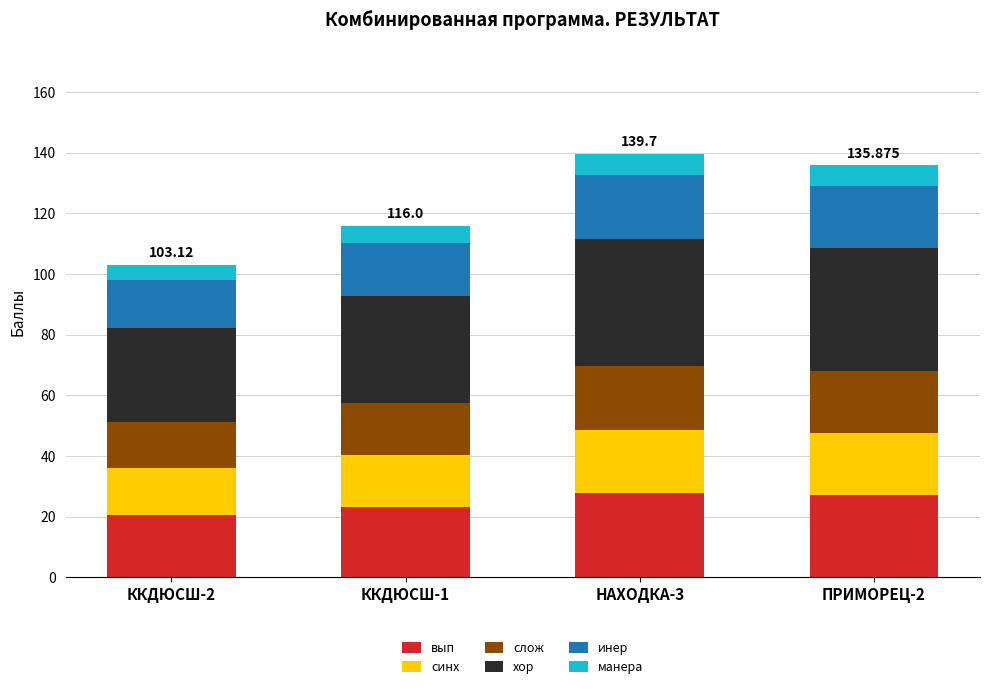

Which series changed the most between ККДЮСШ-1 and НАХОДКА-3?

хор